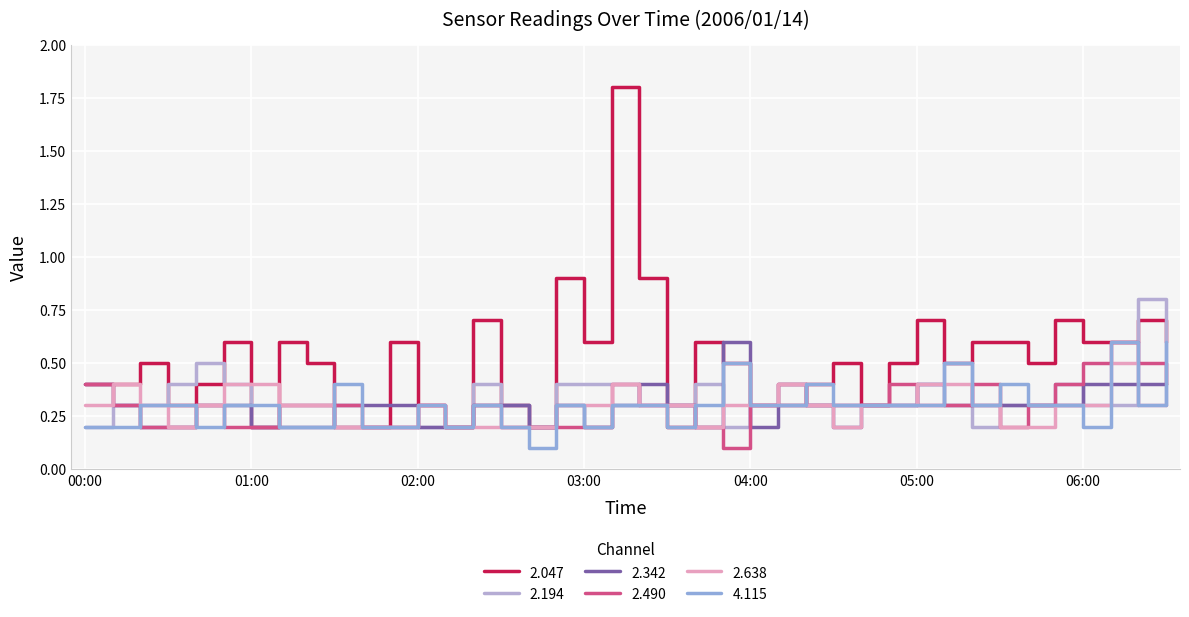

What is the difference between the maximum and second lowest values in the 2.342 series?

0.4